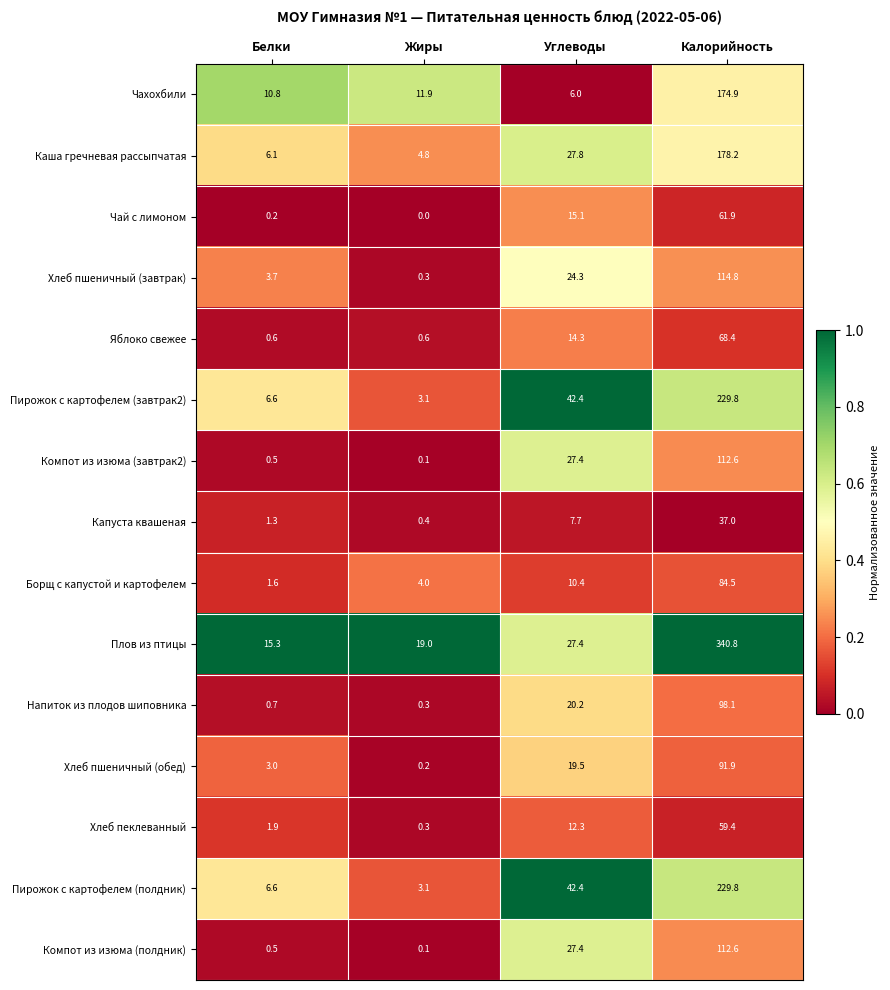

Read the Пирожок с картофелем (полдник) value at Жиры.

3.1